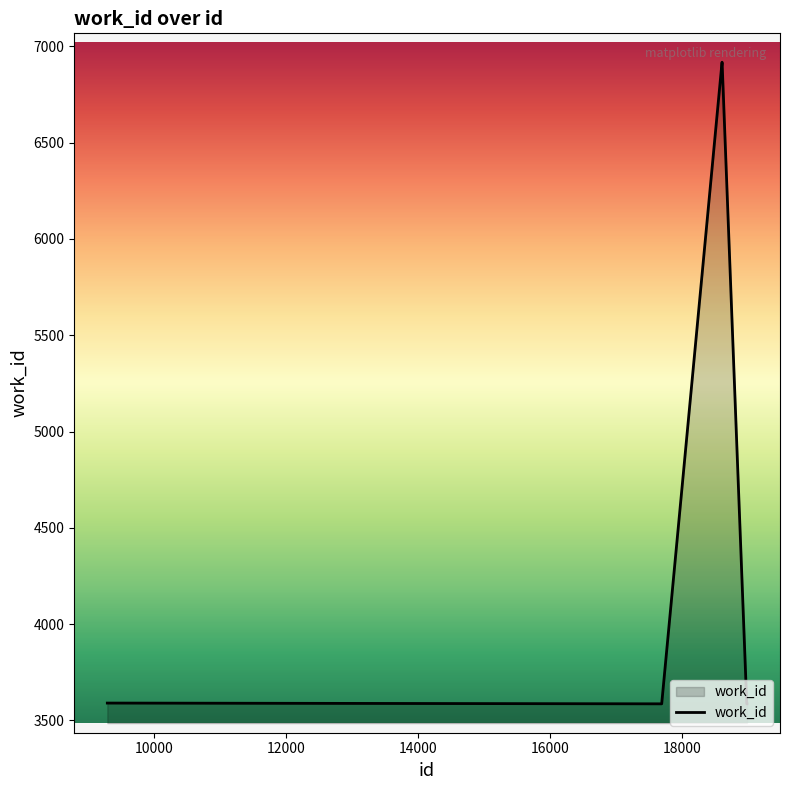

What is the difference between the maximum and minimum values?

3332